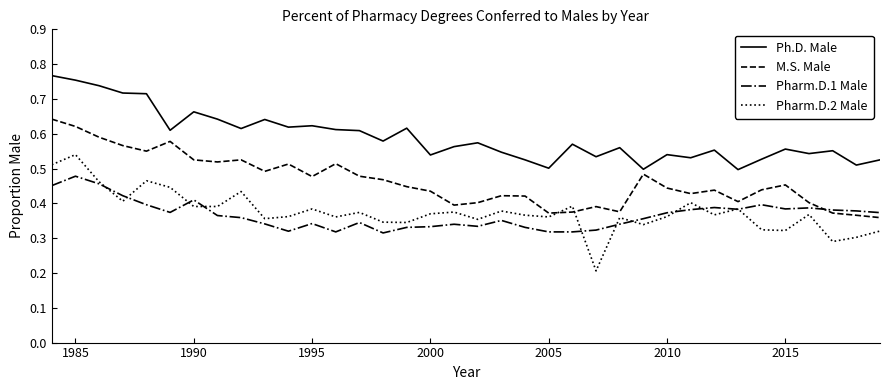

Which series has the largest range (max minus min)?

Pharm.D.2 Male